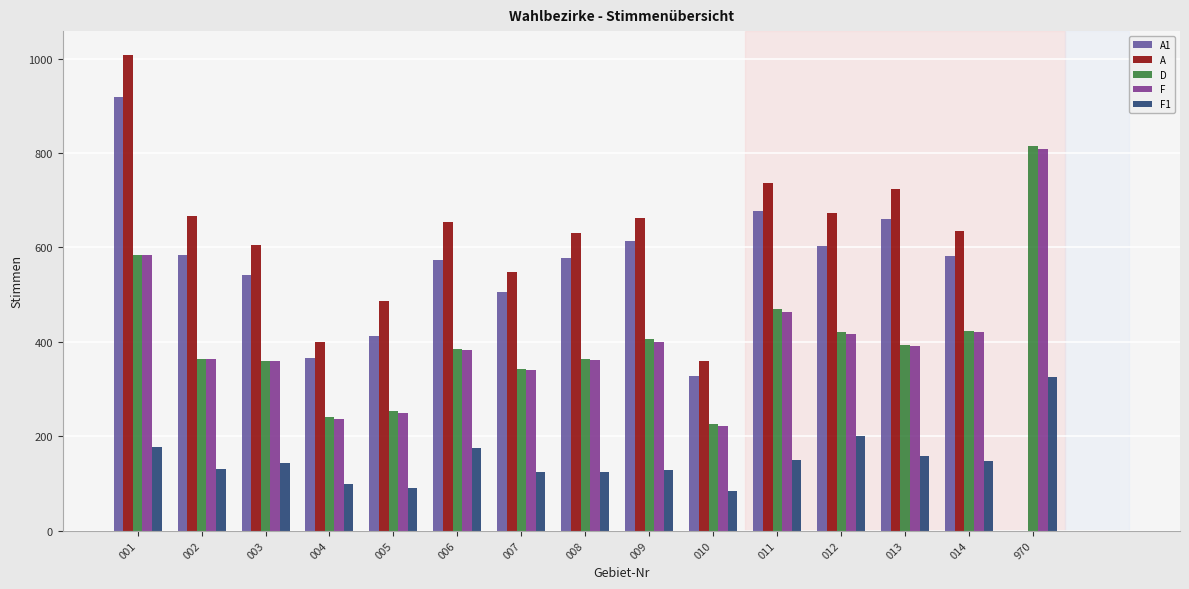

True or false: A1 has a value of 574 at 006.

True